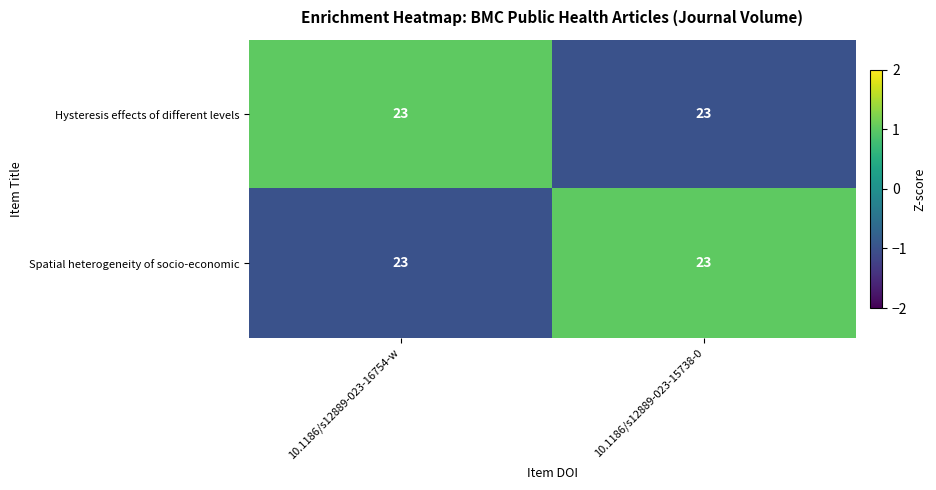

What is the lowest value of the Hysteresis effects of different levels series?

-1